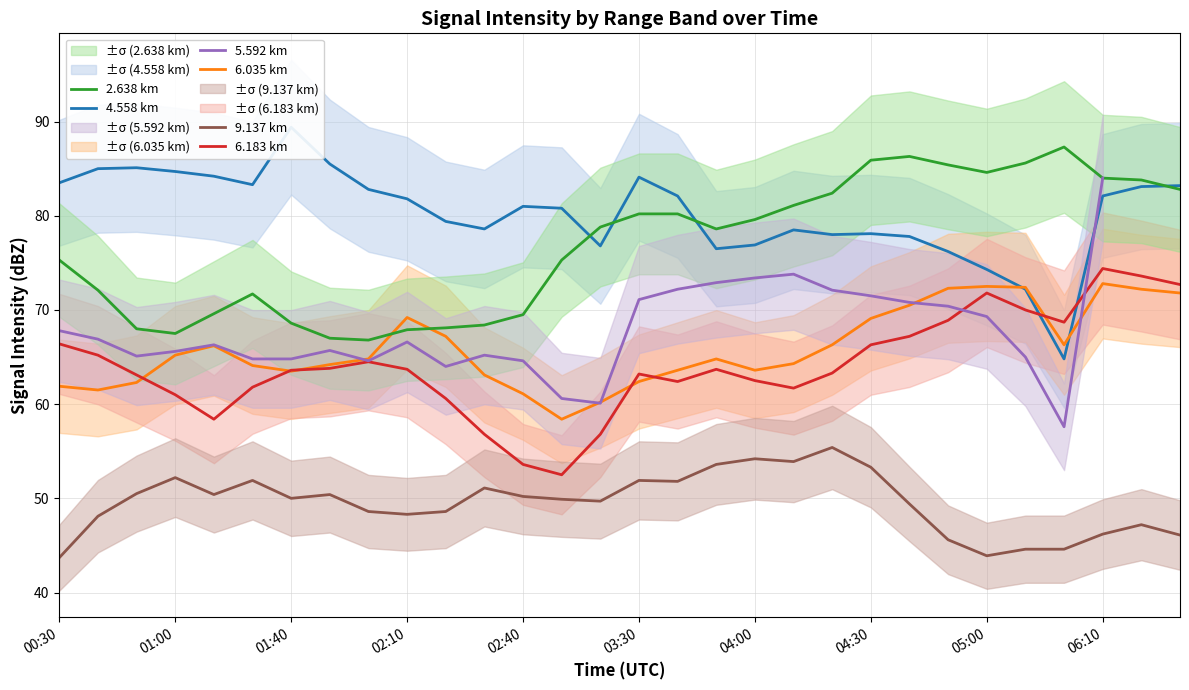

Is the value of 9.137 km at 14 greater than the value of 6.183 km at 11?

No